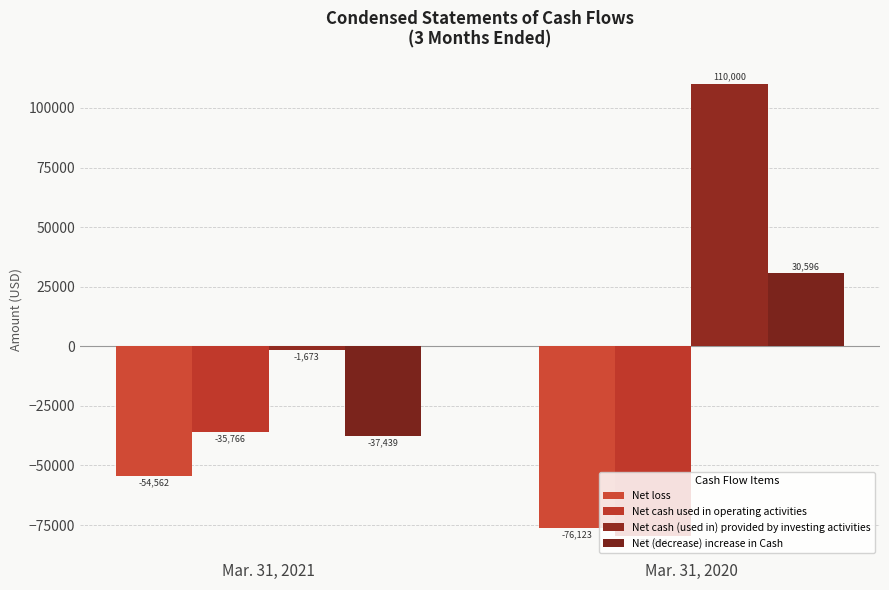

The value of Net loss at Mar. 31, 2020 is -76123. True or false?

True